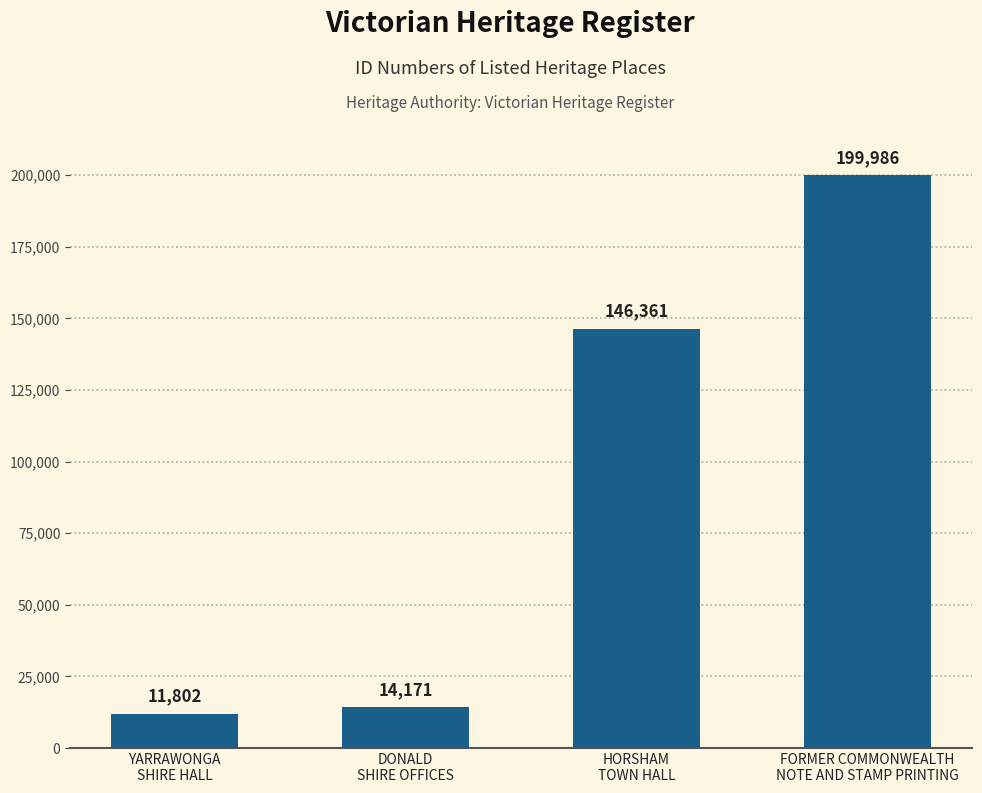

What is the value of the 3rd bar from the left?

146361